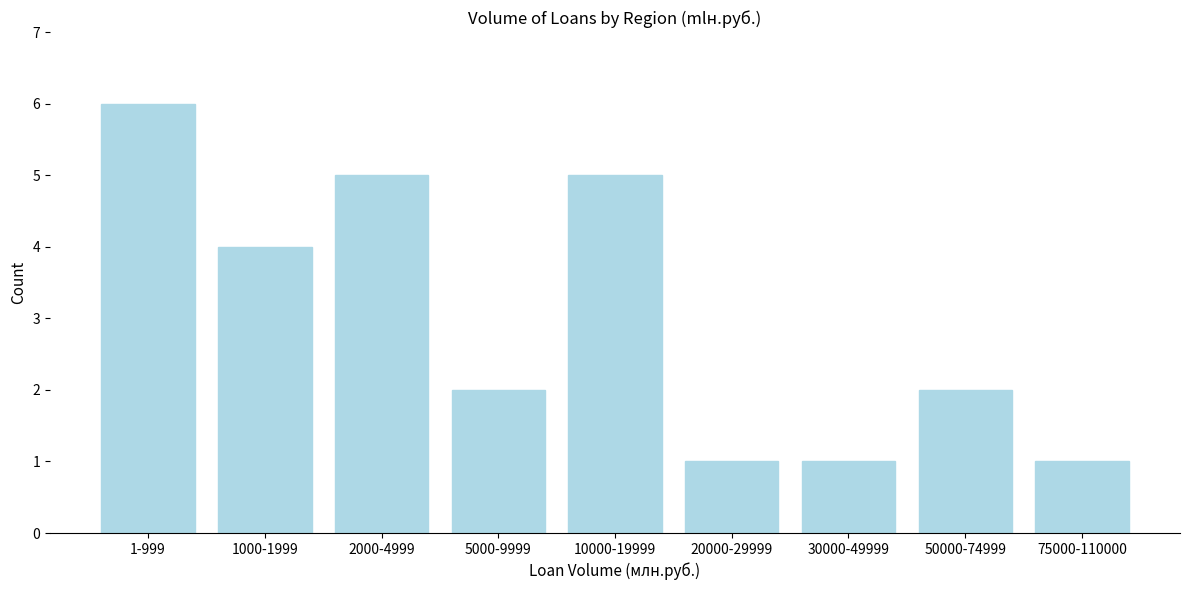

Reading right to left, list all the values displayed in this chart.

75000-110000=1	50000-74999=2	30000-49999=1	20000-29999=1	10000-19999=5	5000-9999=2	2000-4999=5	1000-1999=4	1-999=6